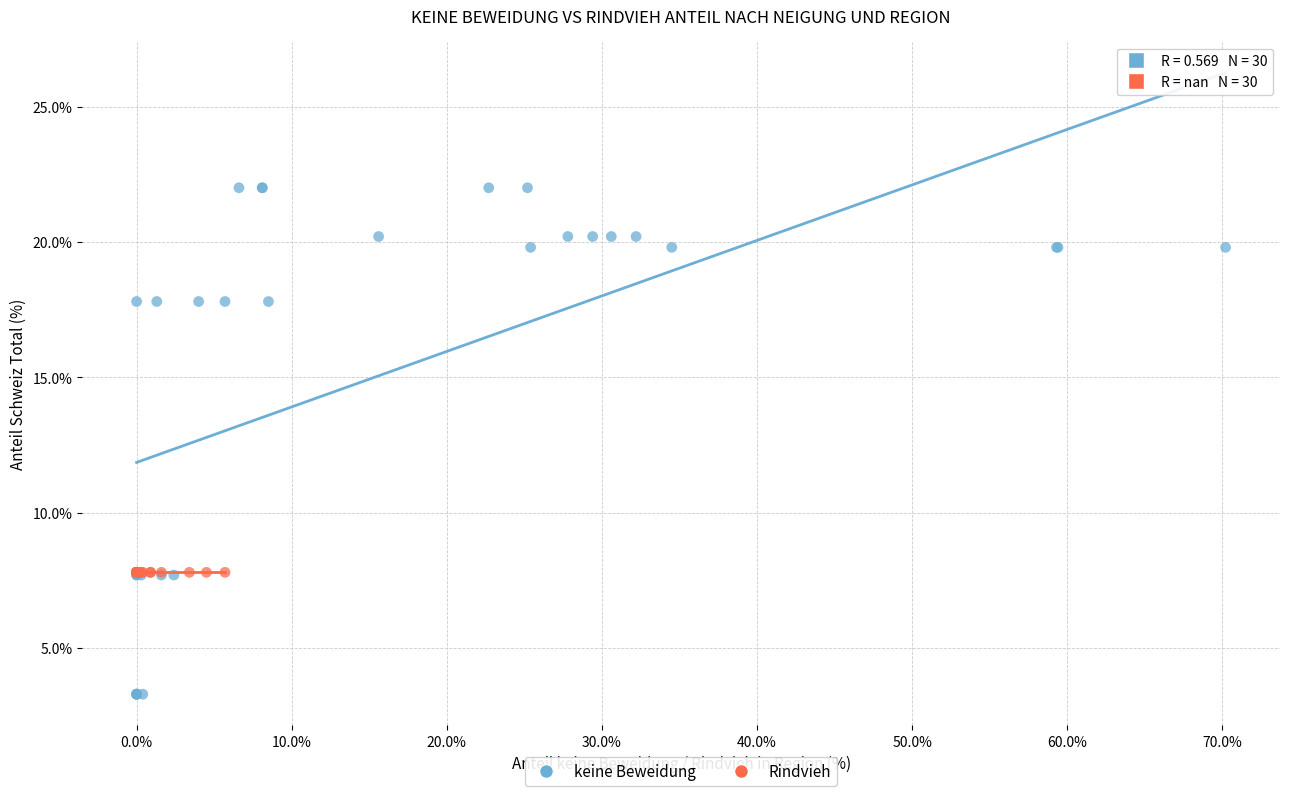

What are all the series names shown in the legend?

keine Beweidung, Rindvieh